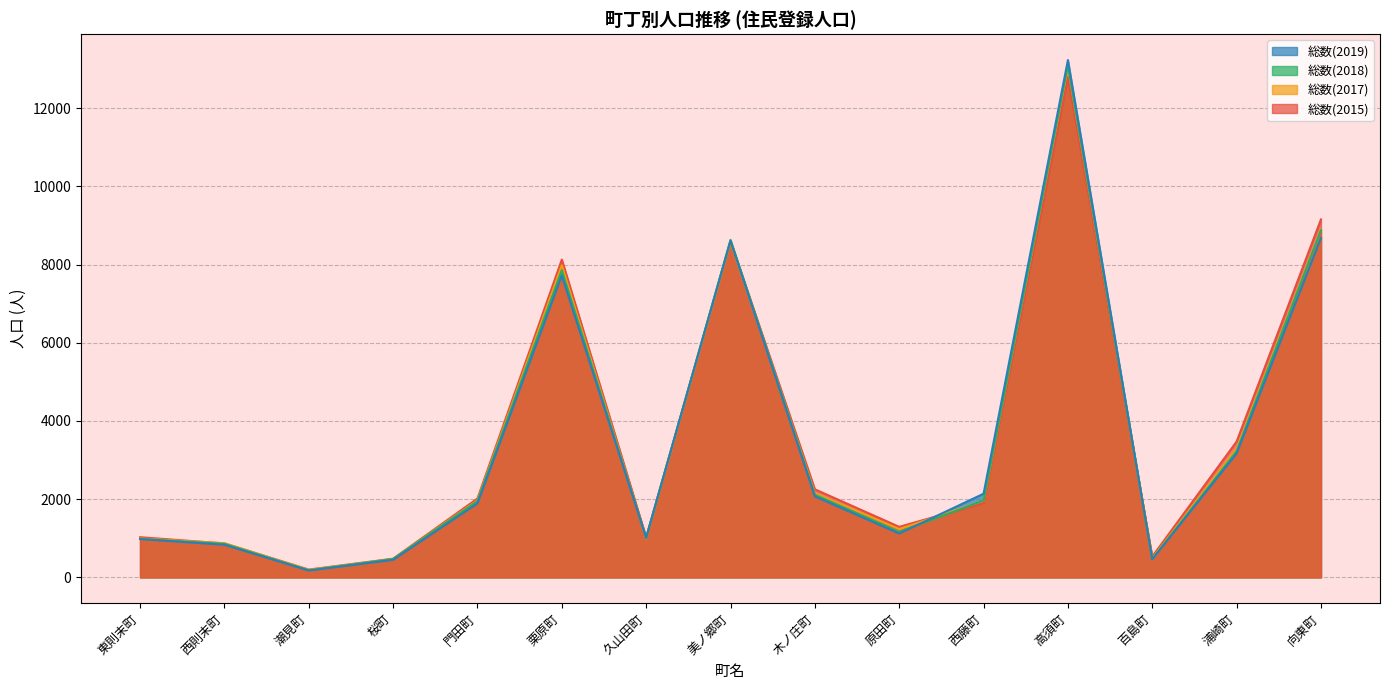

What position from the right is 西藤町?

5